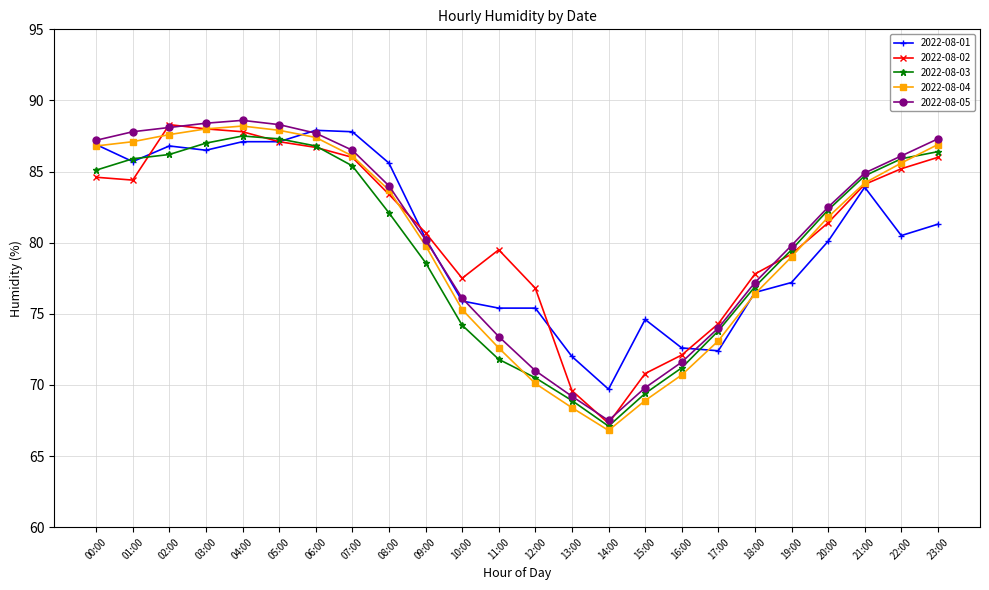

What is the difference between the maximum and minimum values in the 2022-08-02 series?

21.0